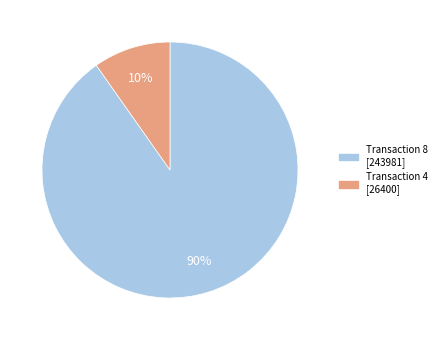

To the nearest percent, what is the average slice percentage?

50%